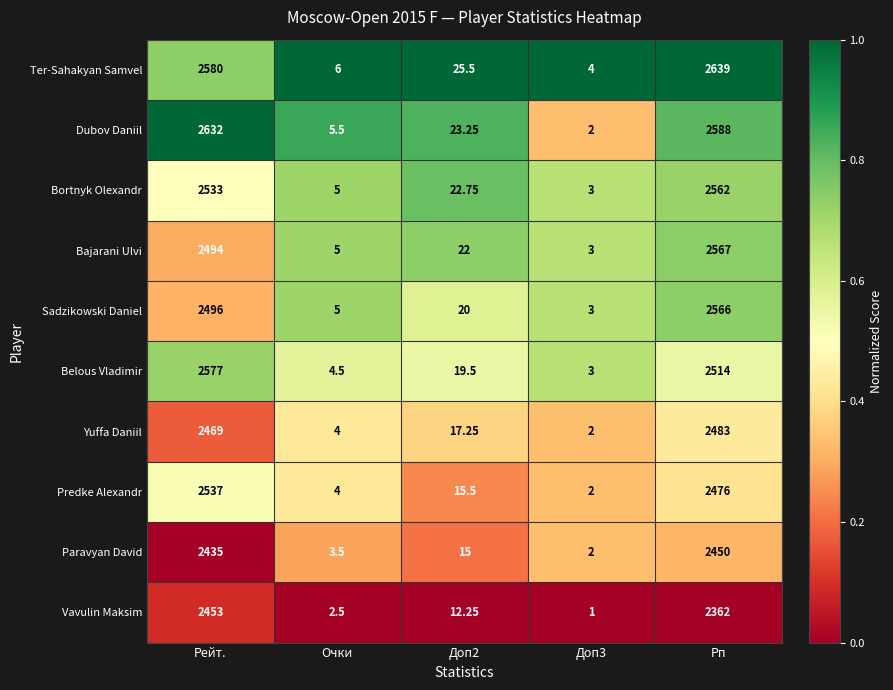

At which label does Bortnyk Olexandr first exceed 22?

Рейт.